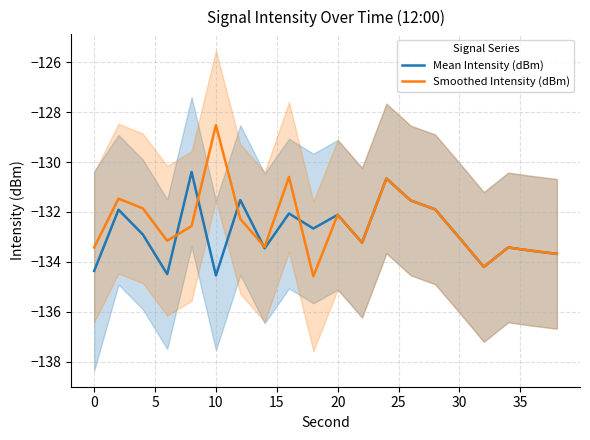

Which category has the highest value in the Smoothed Intensity (dBm) series?

10